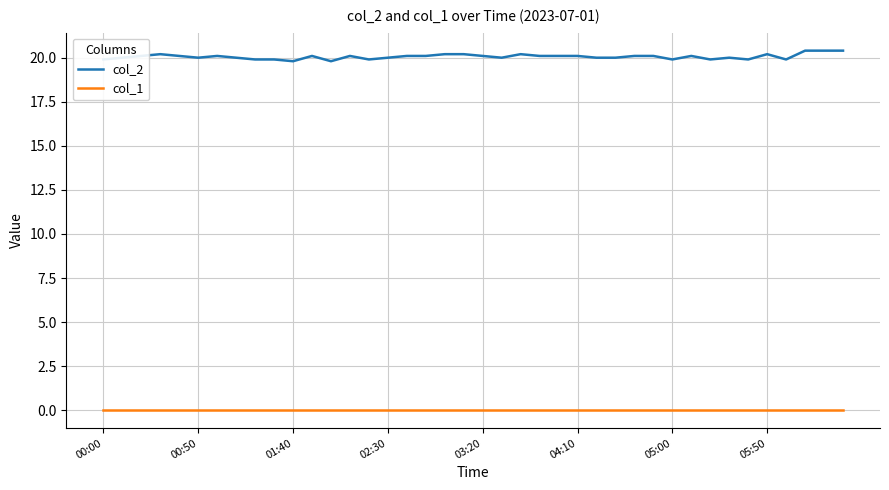

True or false: col_1 and col_2 intersect in this chart.

False